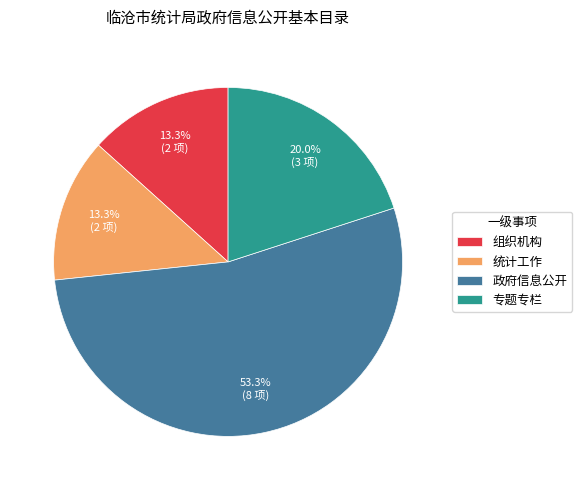

What is the largest slice in the pie chart?

政府信息公开